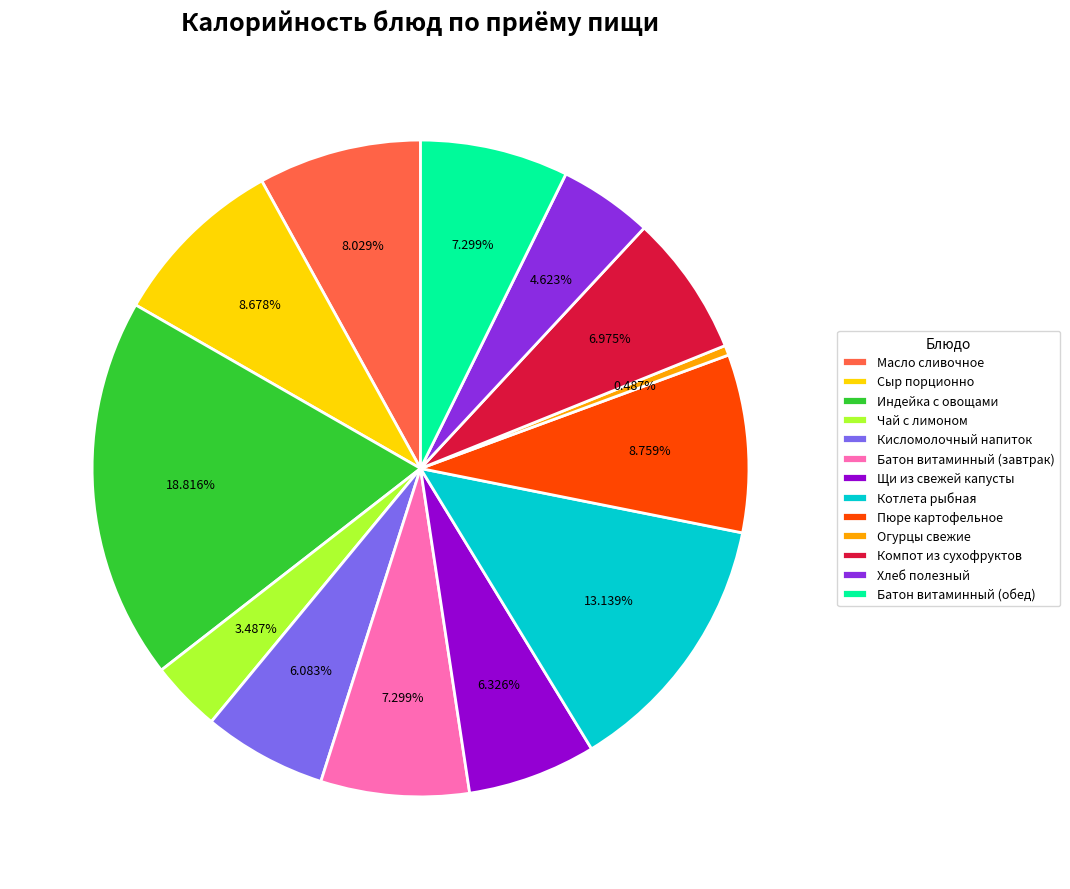

To the nearest percent, what is the difference between the largest and smallest slice percentages?

18%